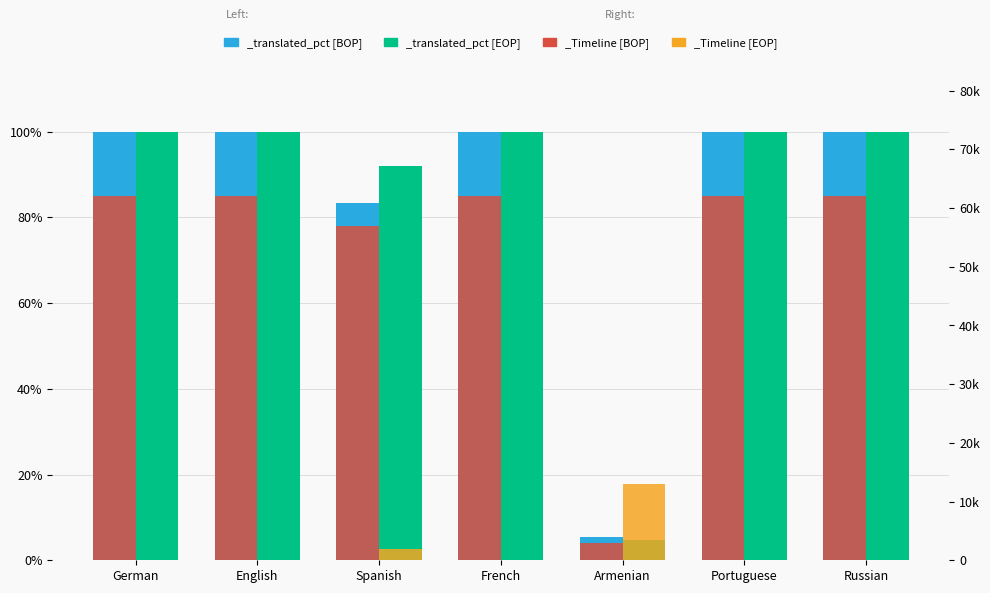

What is the sum of the translated_words values at English and Russian?

124.0